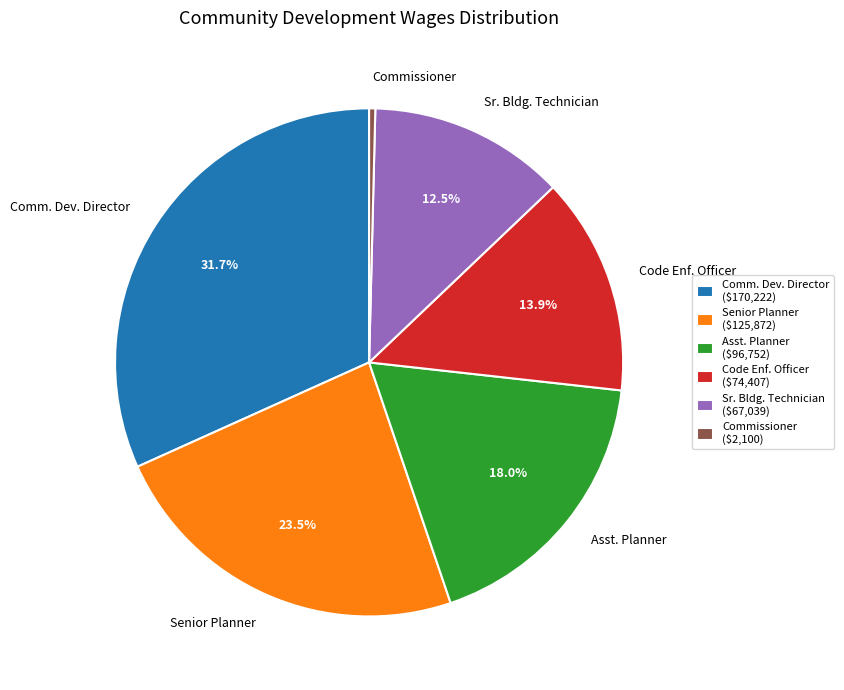

What is the total percentage of Code Enf. Officer and Sr. Bldg. Technician?

26.4%